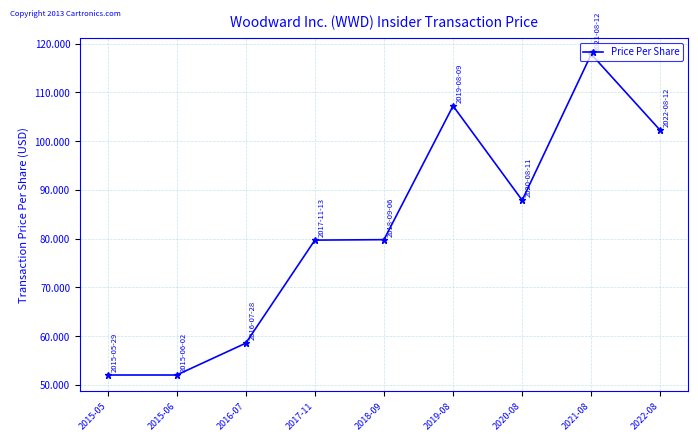

What is the difference between the values at 2015-05 and 2022-08?

50.2